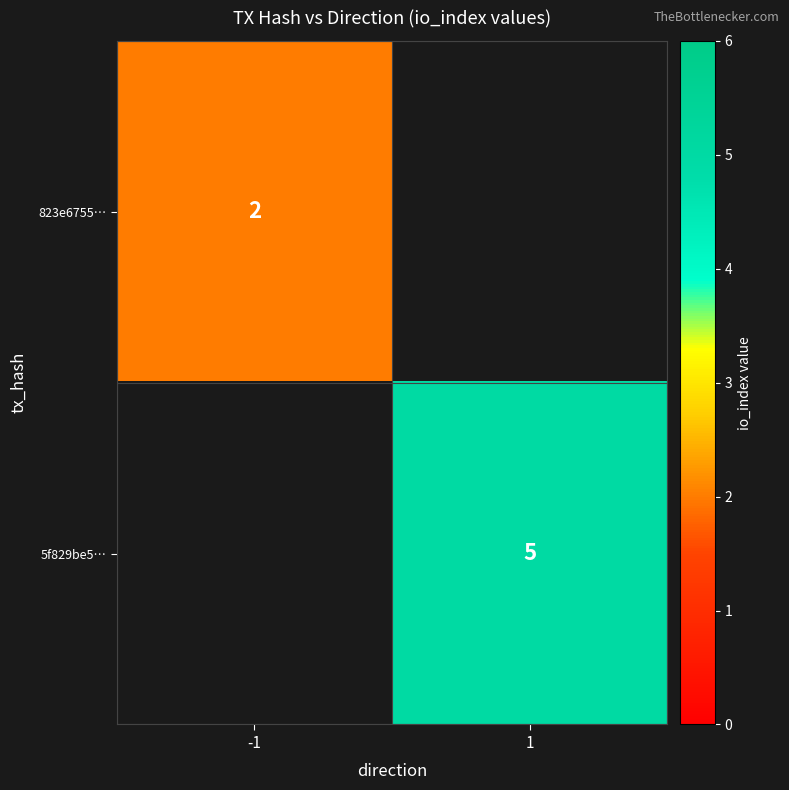

What is the minimum value shown in the chart?

2.0